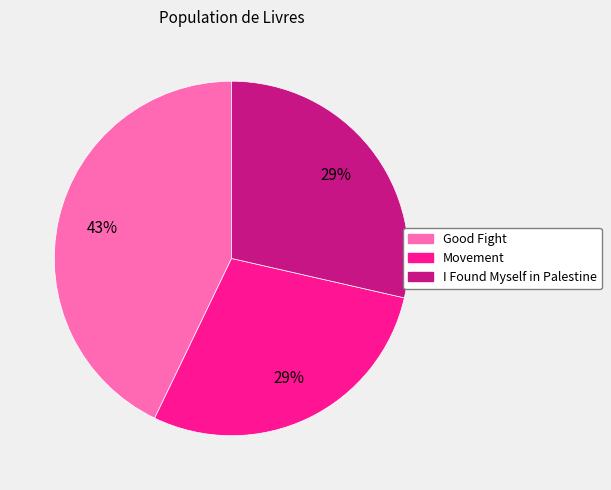

Combined, do Movement and I Found Myself in Palestine account for over 50%?

Yes